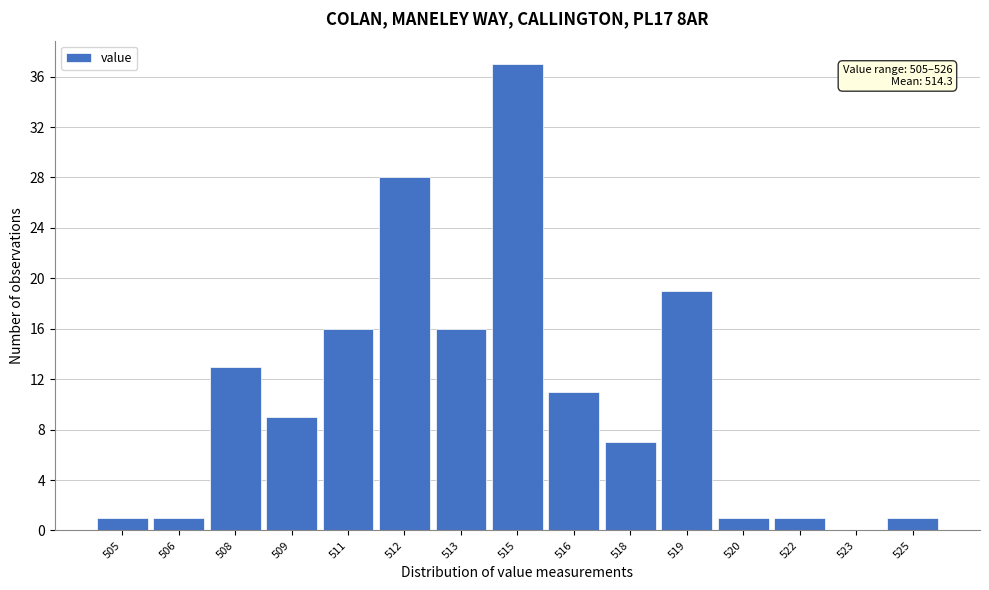

Reading left to right, transcribe all the data shown in this chart.

505=1	506=1	508=13	509=9	511=16	512=28	513=16	515=37	516=11	518=7	519=19	520=1	522=1	523=0	525=1